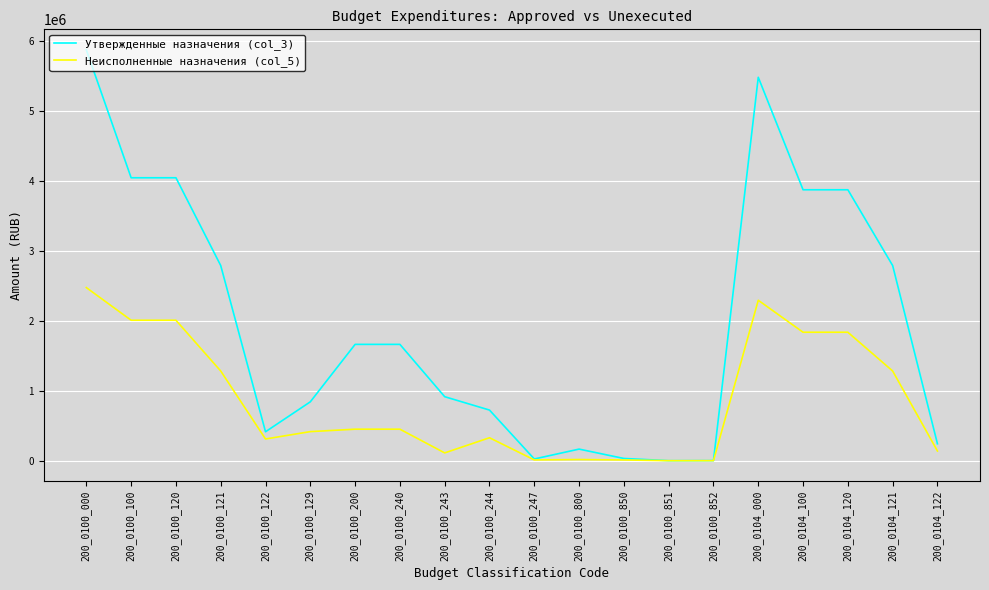

What is the total value across all series at 200_0100_851?

353.0